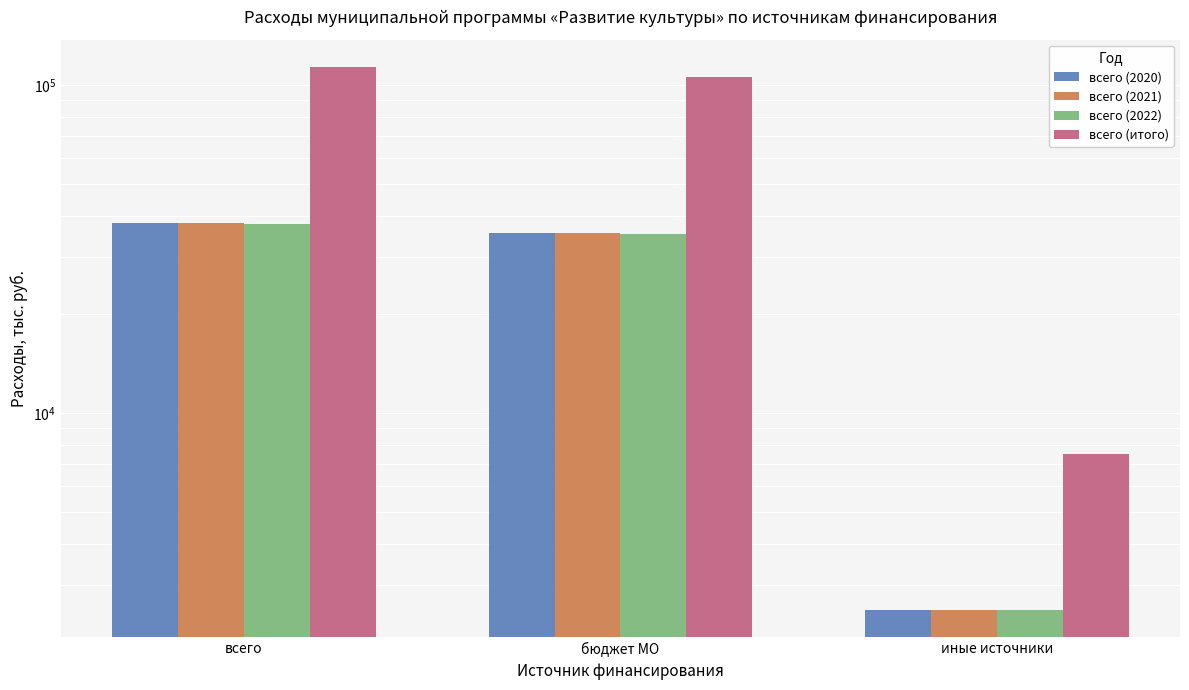

Between всего and бюджет МО, which series saw the biggest shift?

всего (итого)